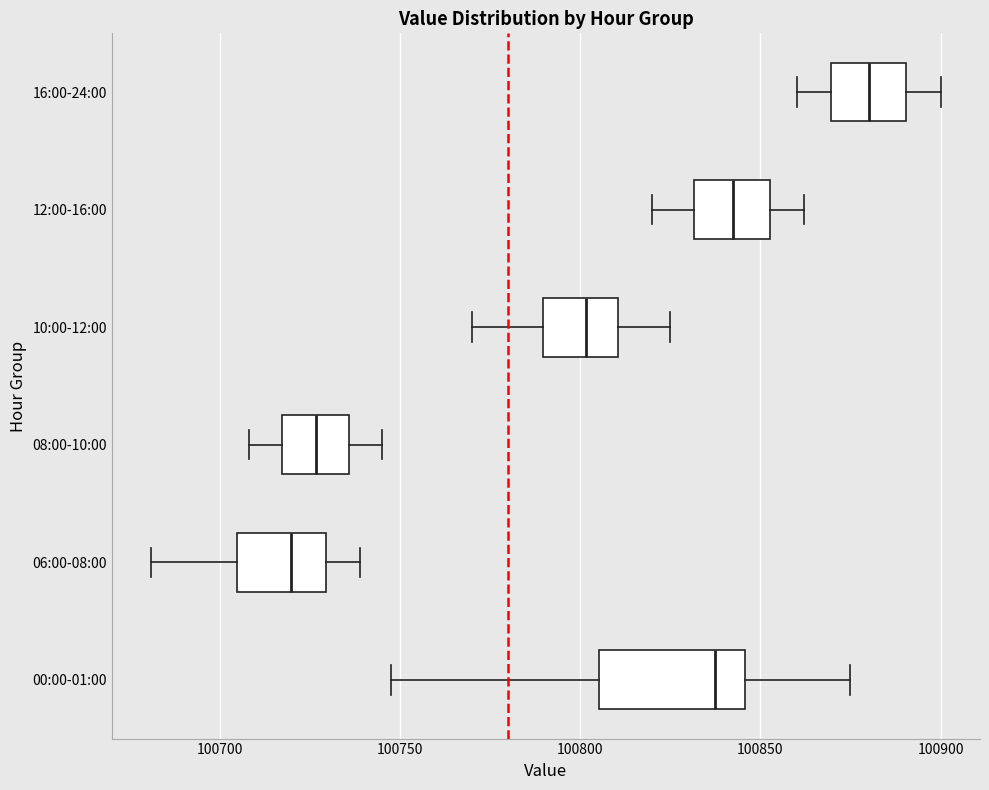

Reading bottom to top, read every box against the x-axis: the position of its median line, the range the box covers, and the ends of its whiskers. The values are not printed on the chart, so give them approximately, as read against the axis.

00:00-01:00: median 100835, box 100805 to 100845, whiskers 100745 to 100875
06:00-08:00: median 100720, box 100705 to 100730, whiskers 100680 to 100740
08:00-10:00: median 100725, box 100715 to 100735, whiskers 100710 to 100745
10:00-12:00: median 100800, box 100790 to 100810, whiskers 100770 to 100825
12:00-16:00: median 100845, box 100830 to 100855, whiskers 100820 to 100860
16:00-24:00: median 100880, box 100870 to 100890, whiskers 100860 to 100900